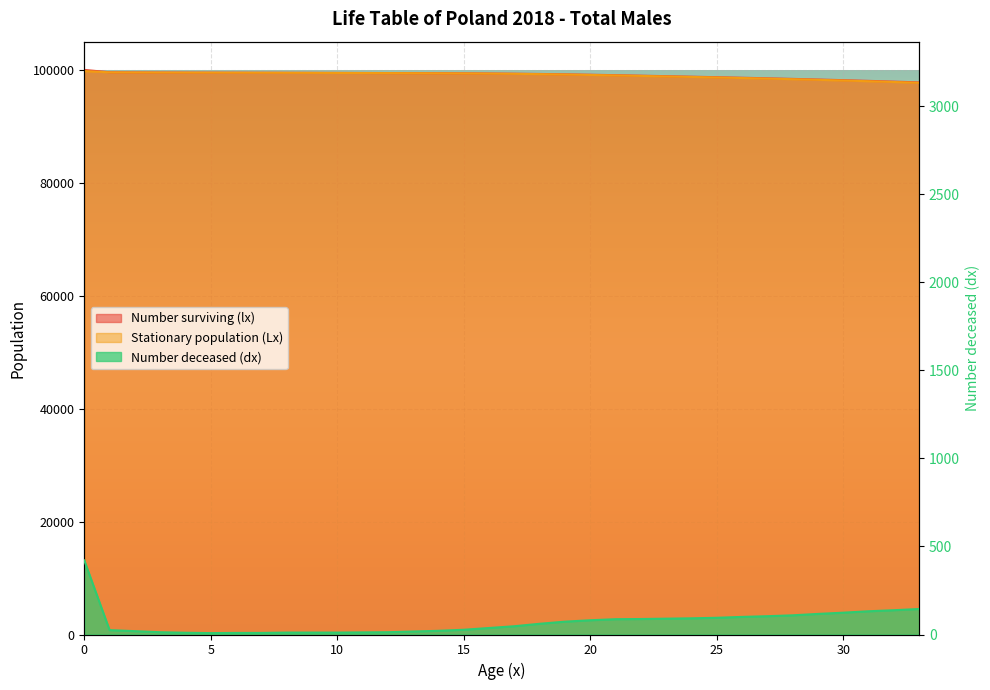

Which category has the lowest value across all series?

5